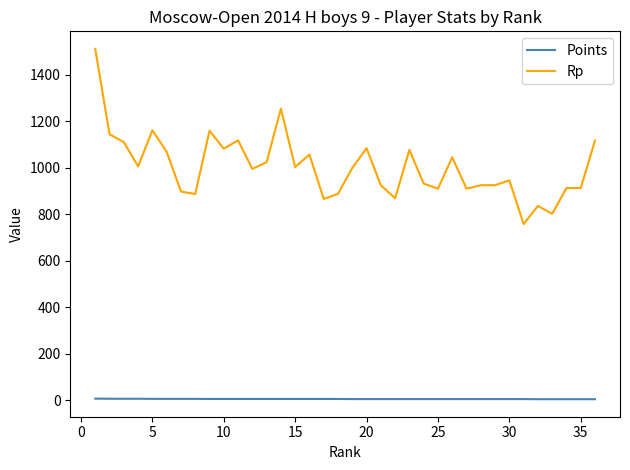

What is the difference between the maximum and minimum values in the Rp series?

753.0